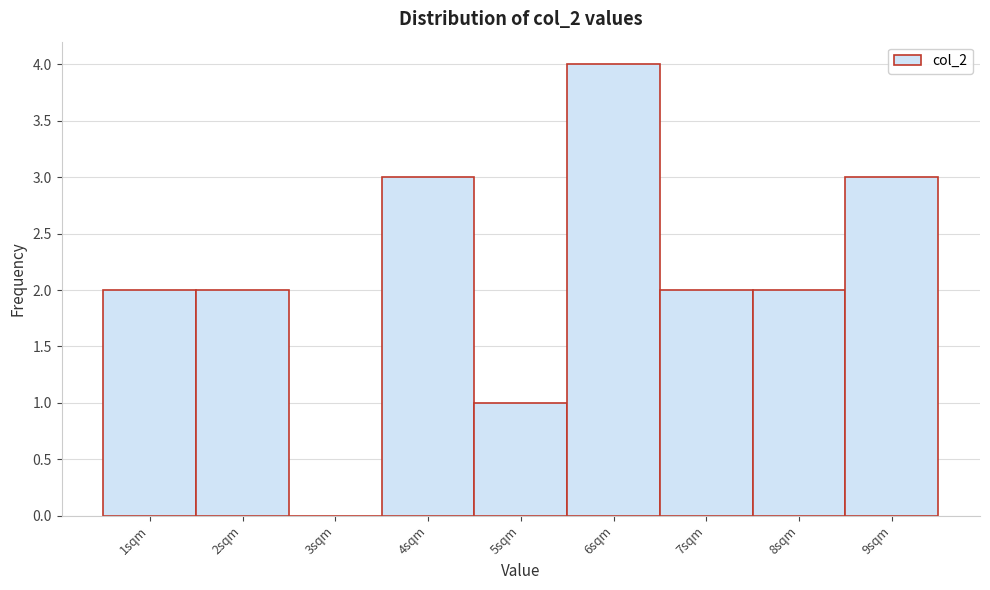

Reading right to left, extract all data points from this chart.

9sqm=3	8sqm=2	7sqm=2	6sqm=4	5sqm=1	4sqm=3	3sqm=0	2sqm=2	1sqm=2